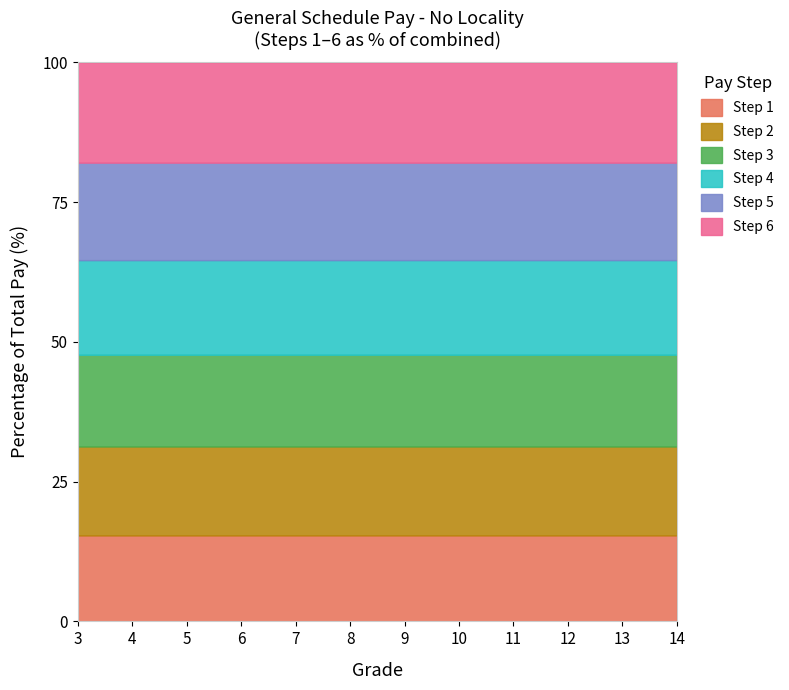

How many data points does each series have?

12